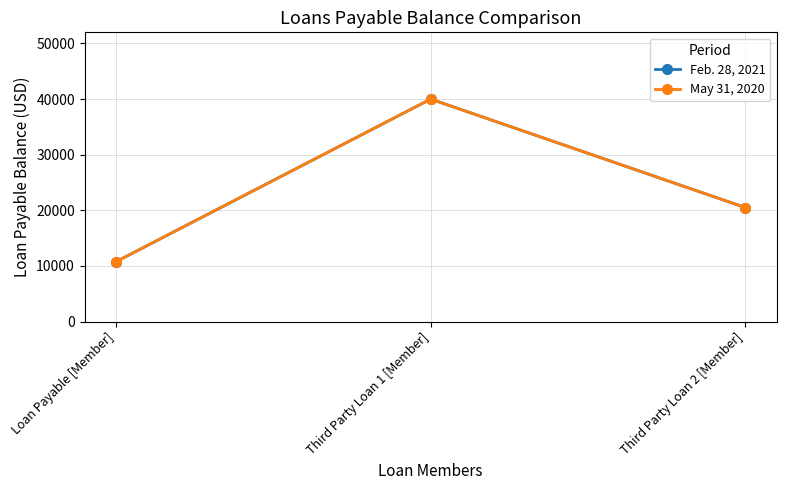

Is this an area chart (filled region under the line)?

No